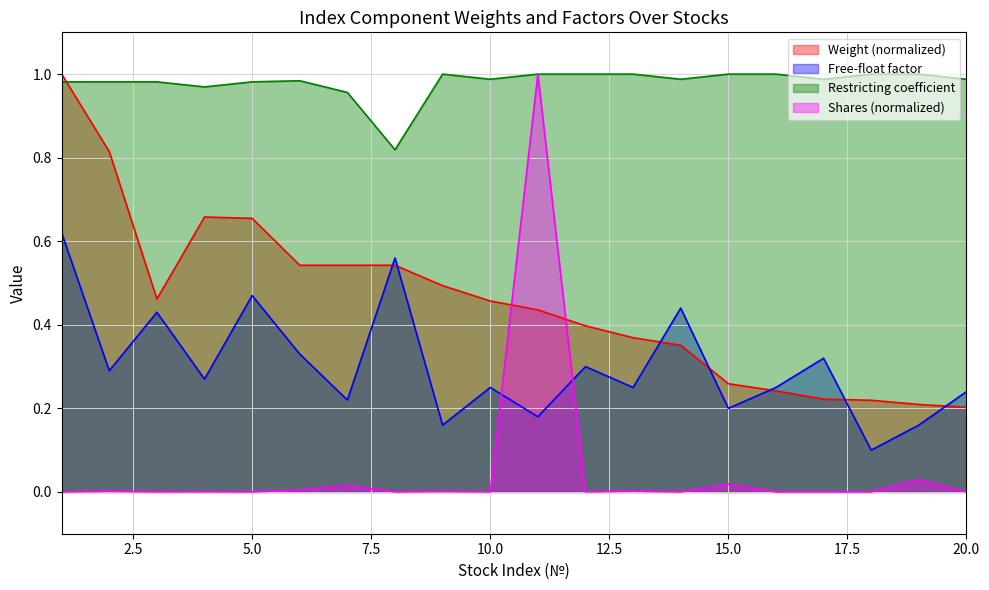

How many distinct data groups are displayed?

4